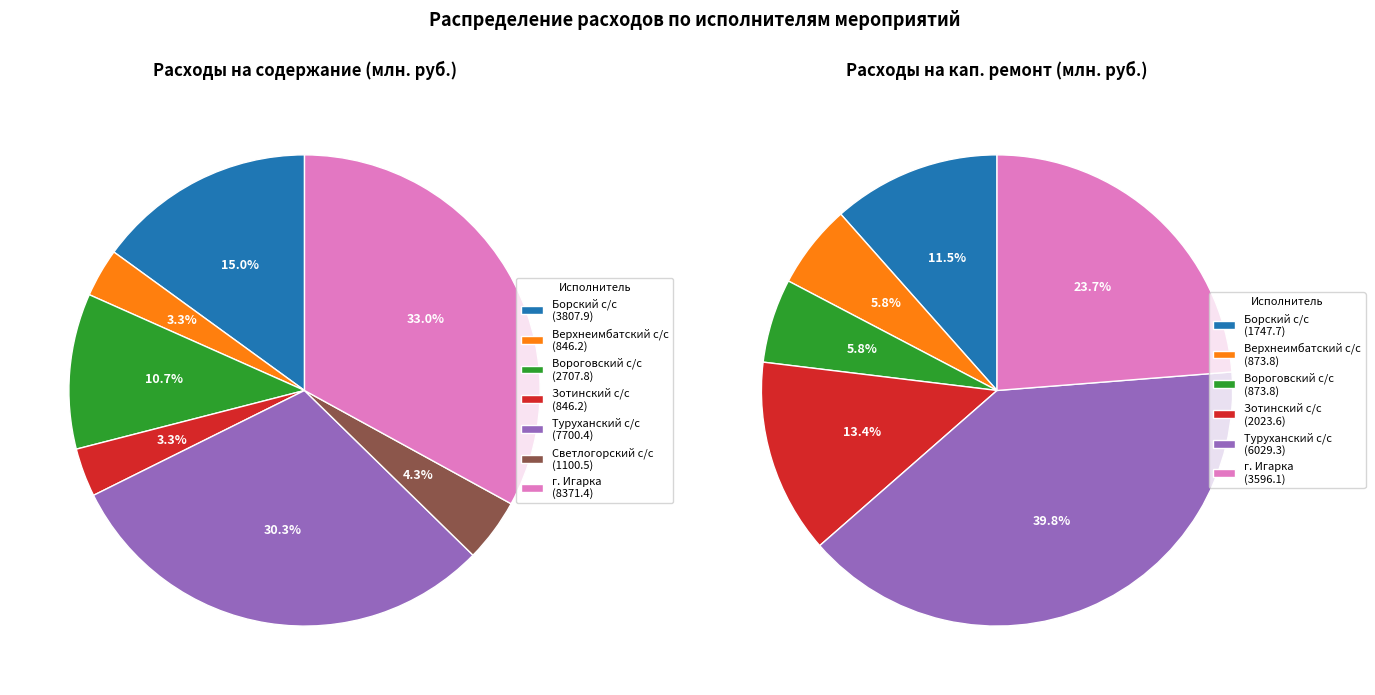

Is it true that администрация Верхнеимбатского сельсовета is 3% of the pie?

True